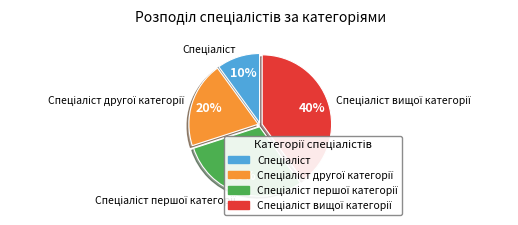

To the nearest percent, what is the difference between the largest and smallest slice percentages?

30%